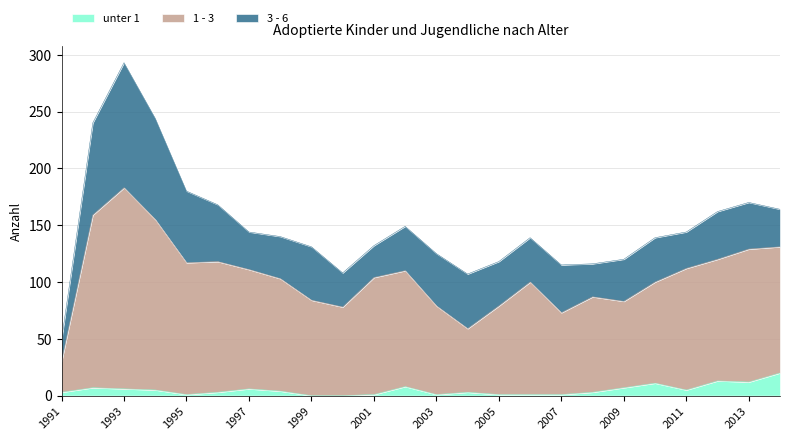

At which category is the sum across all series the highest?

1993